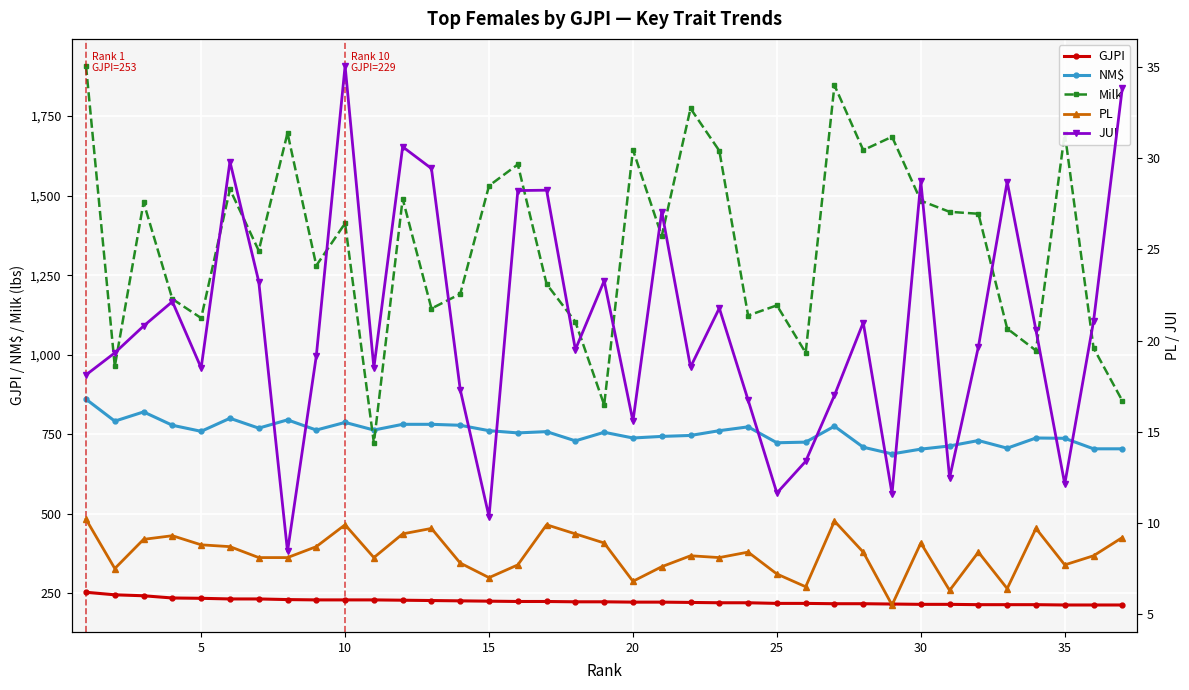

What are all the series names shown in the legend?

GJPI, NM$, Milk, PL, JUI